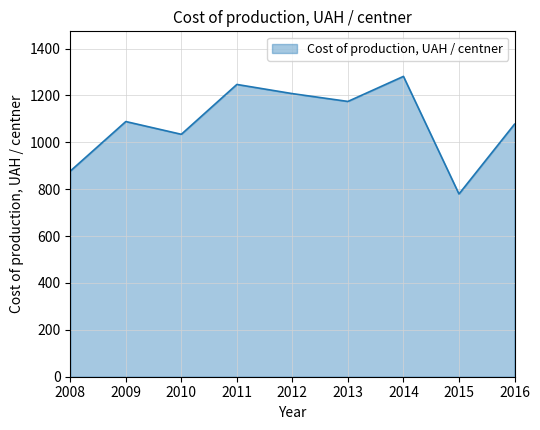

Reading right to left, extract all data points from this chart.

2016=1077.5	2015=779.7	2014=1281.5	2013=1174.6	2012=1207.9	2011=1247.1	2010=1034.4	2009=1088.8	2008=877.4